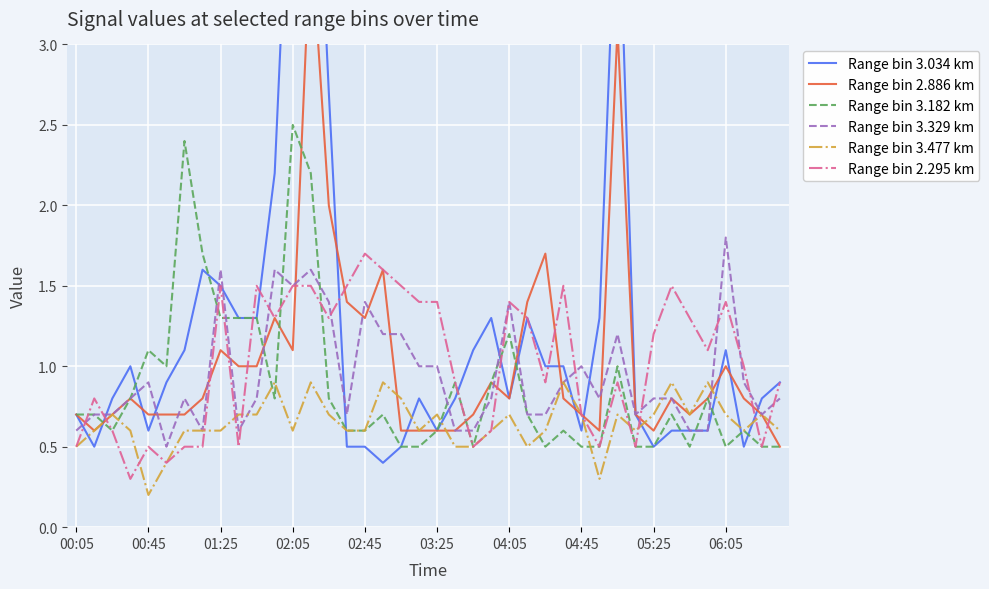

What is the highest value of the Range bin 3.329 km series?

1.8